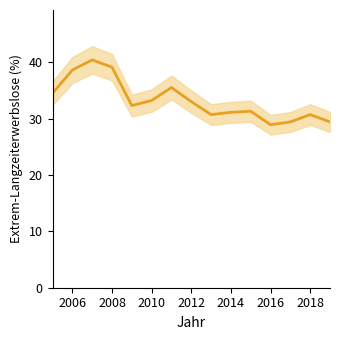

What is the minimum value shown in the chart?

28.9